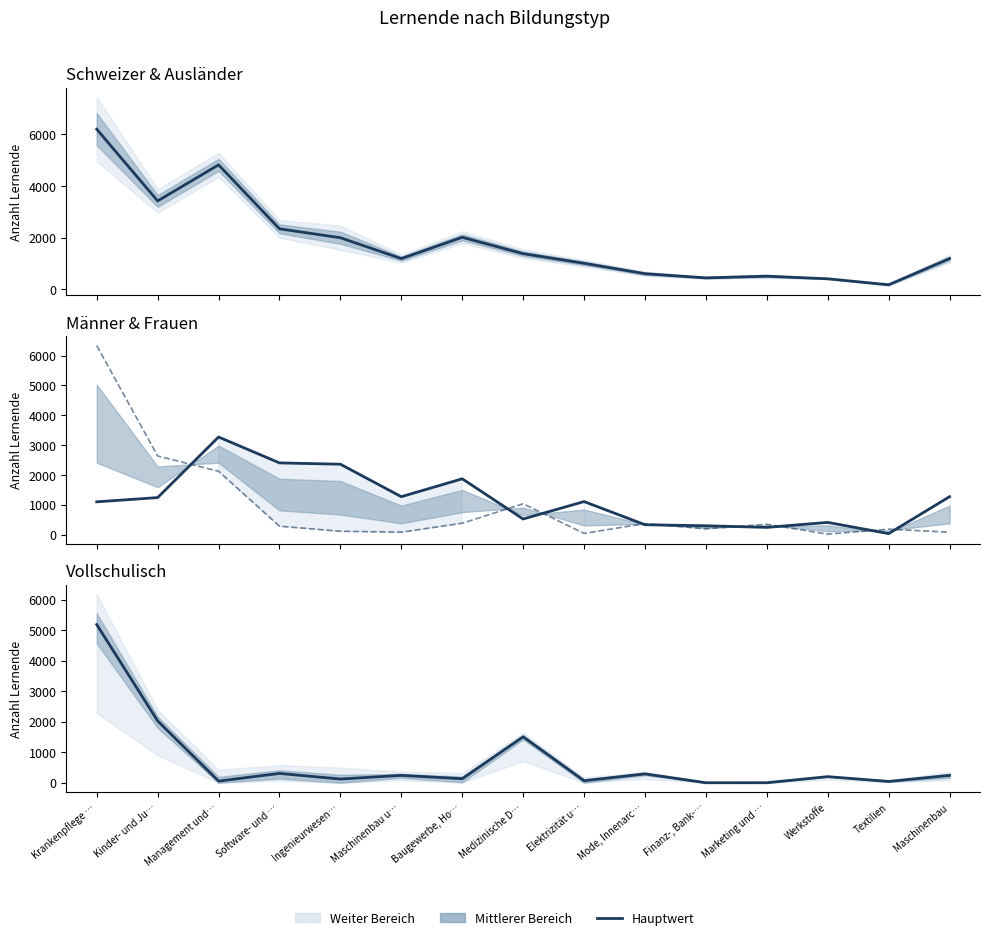

At how many categories does at least one series exceed 5787?

1